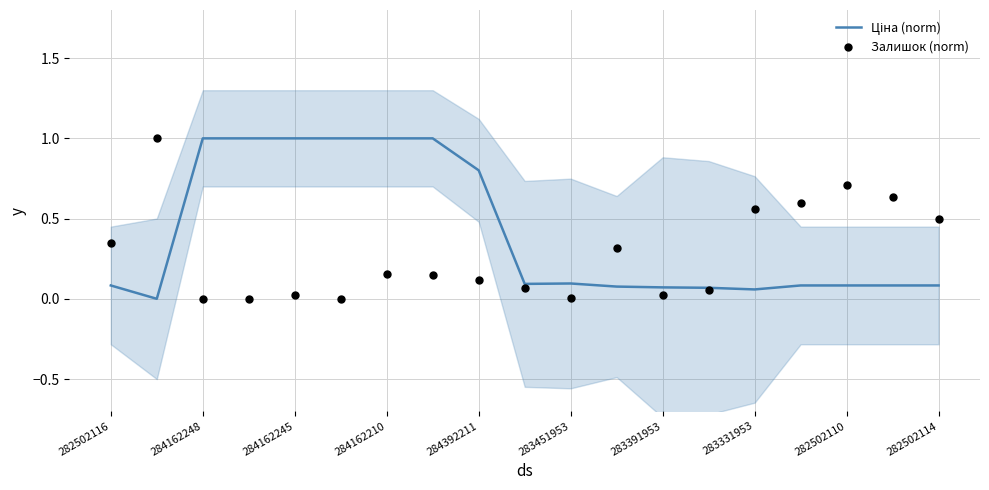

What are all the series names shown in the legend?

Ціна (norm), Залишок (norm)